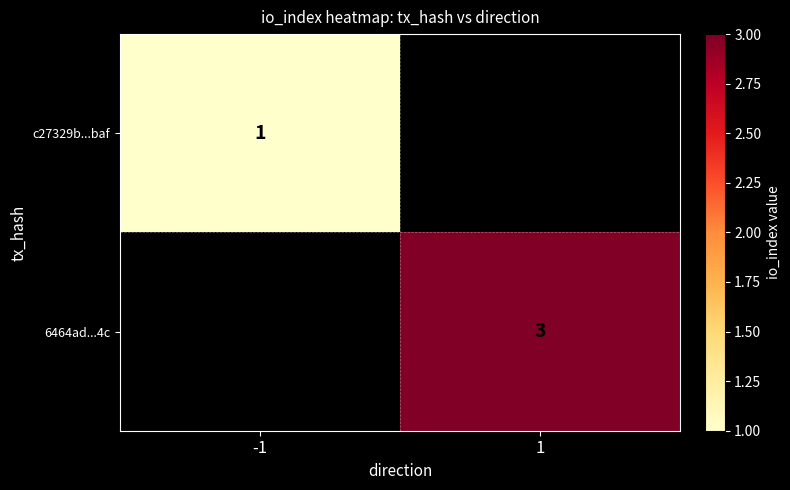

The 6464ad...4c series shows 1.0 at 1. True or false?

False